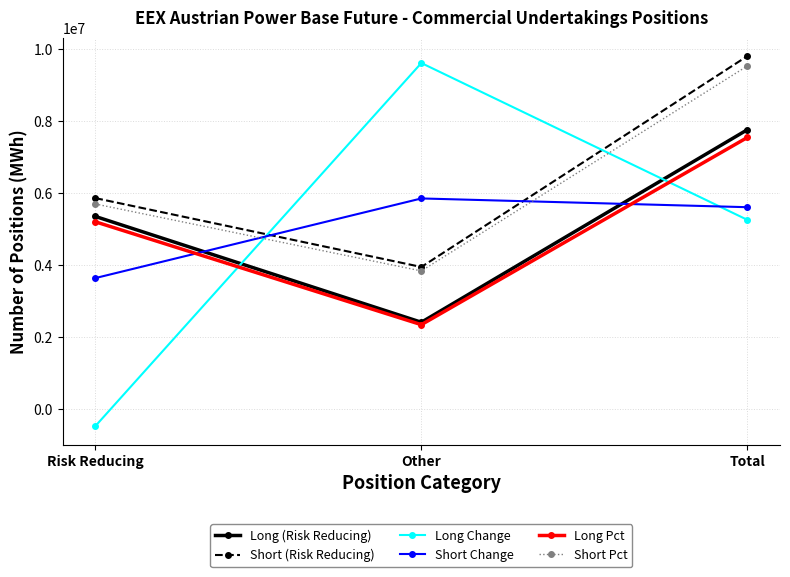

At which category is the sum across all series the highest?

Total